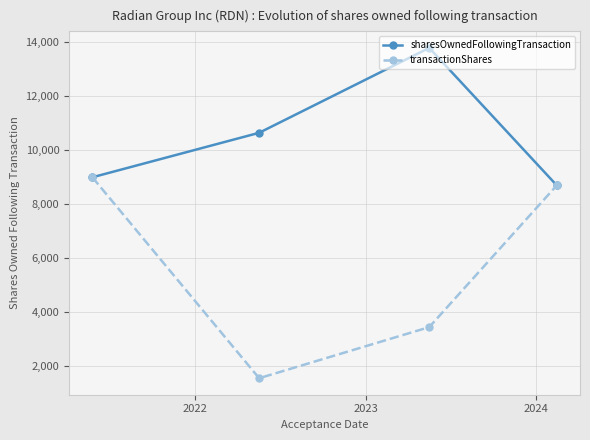

In sharesOwnedFollowingTransaction, how many points are higher than both neighbors (excluding endpoints)?

1